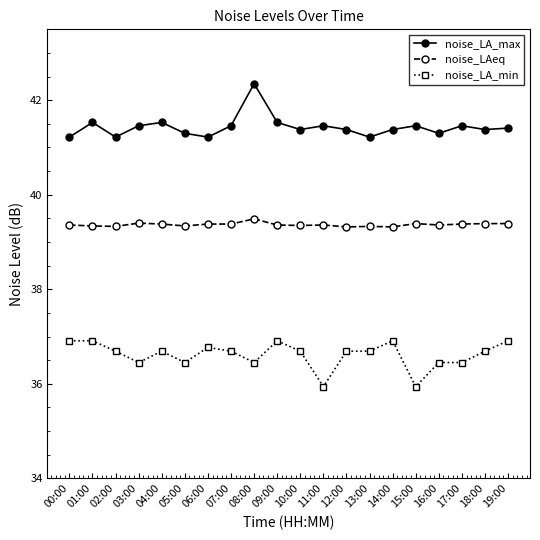

True or false: noise_LA_max and noise_LAeq intersect in this chart.

False